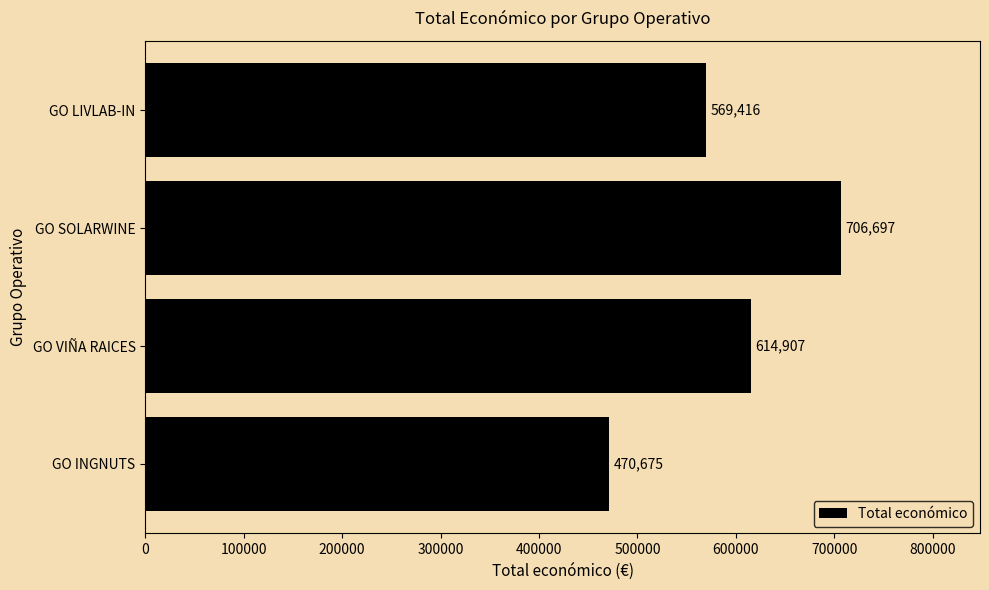

What is the average value?

590424